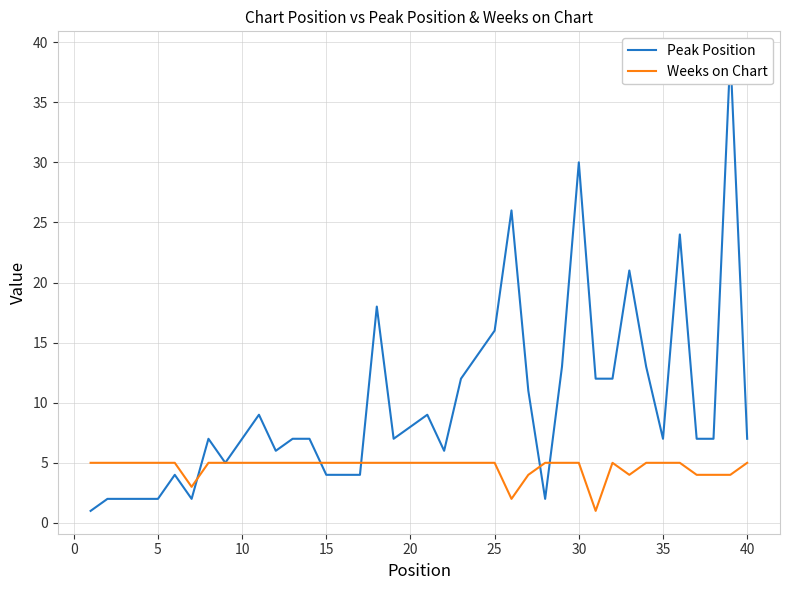

What is the sum of the Peak Position values at 25 and 21?

32